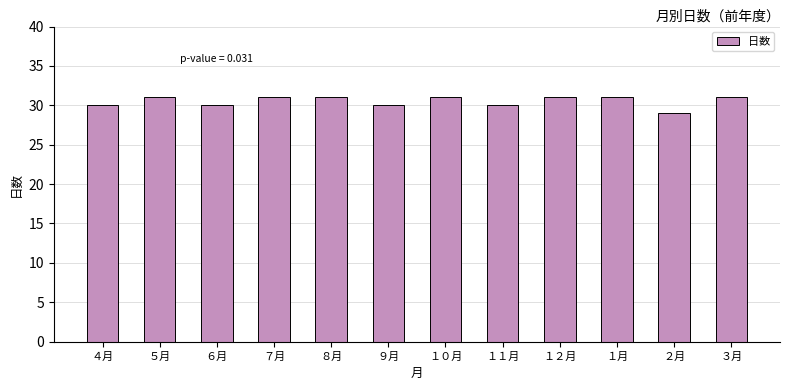

What is the label of the 4th bar from the right?

１２月